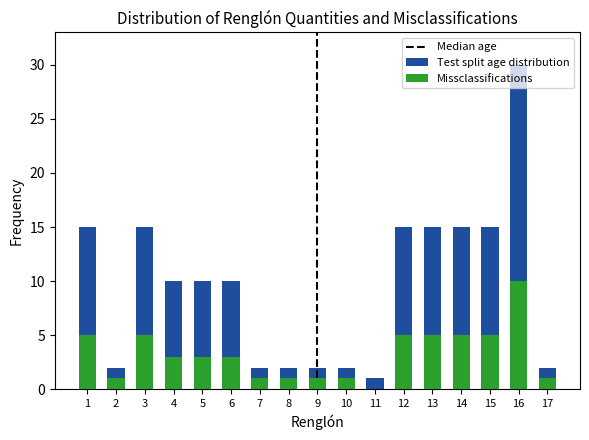

What is the total value across all series at 13?

20